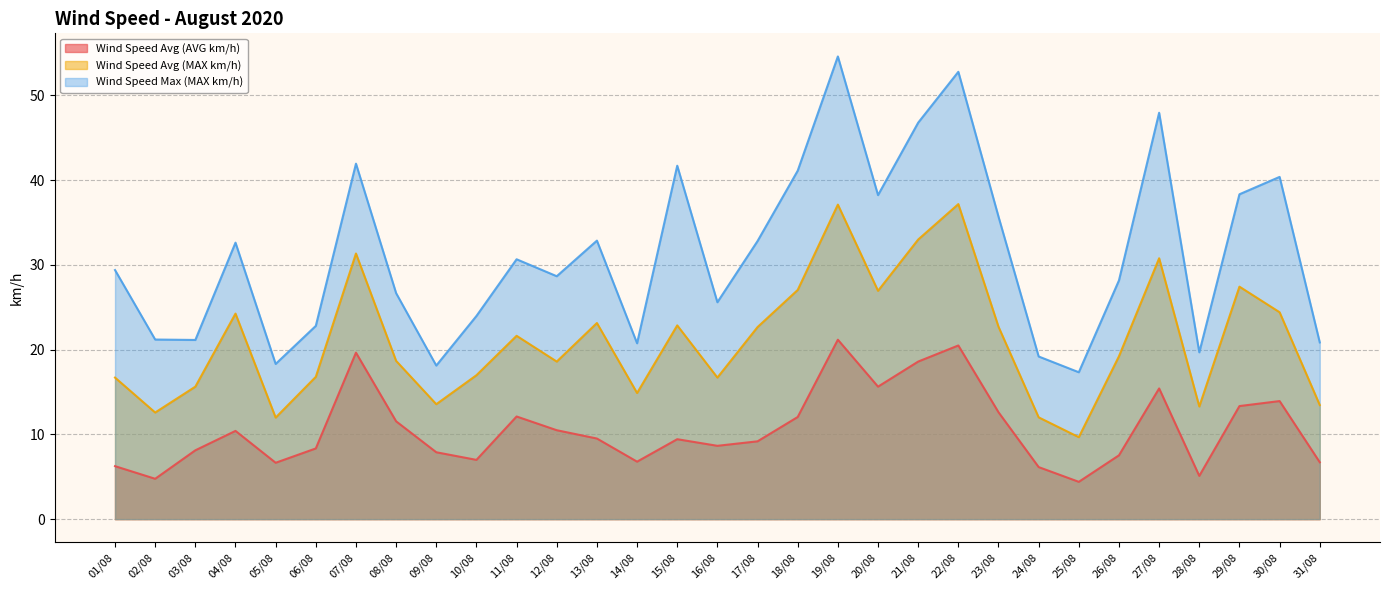

Is it true that Wind Speed Max (MAX km/h) equals 34.9 at 08/08?

False